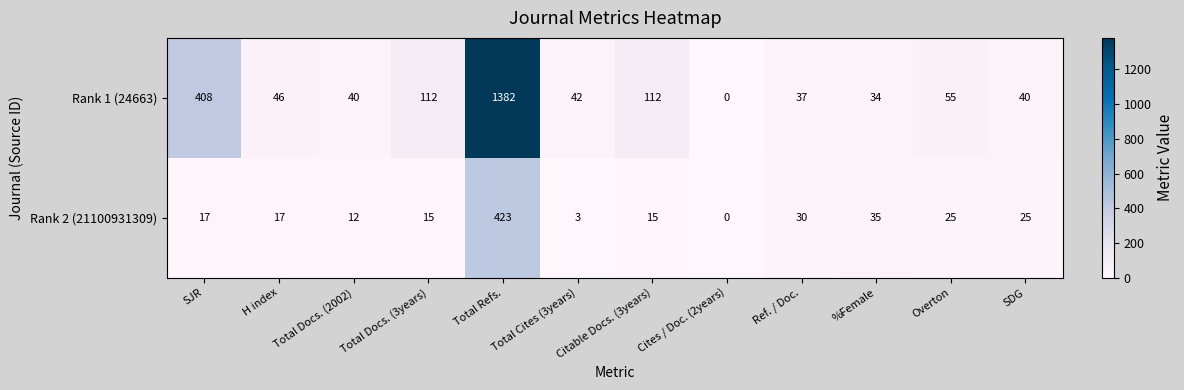

Which series has the largest range (max minus min)?

Rank 1 (24663)